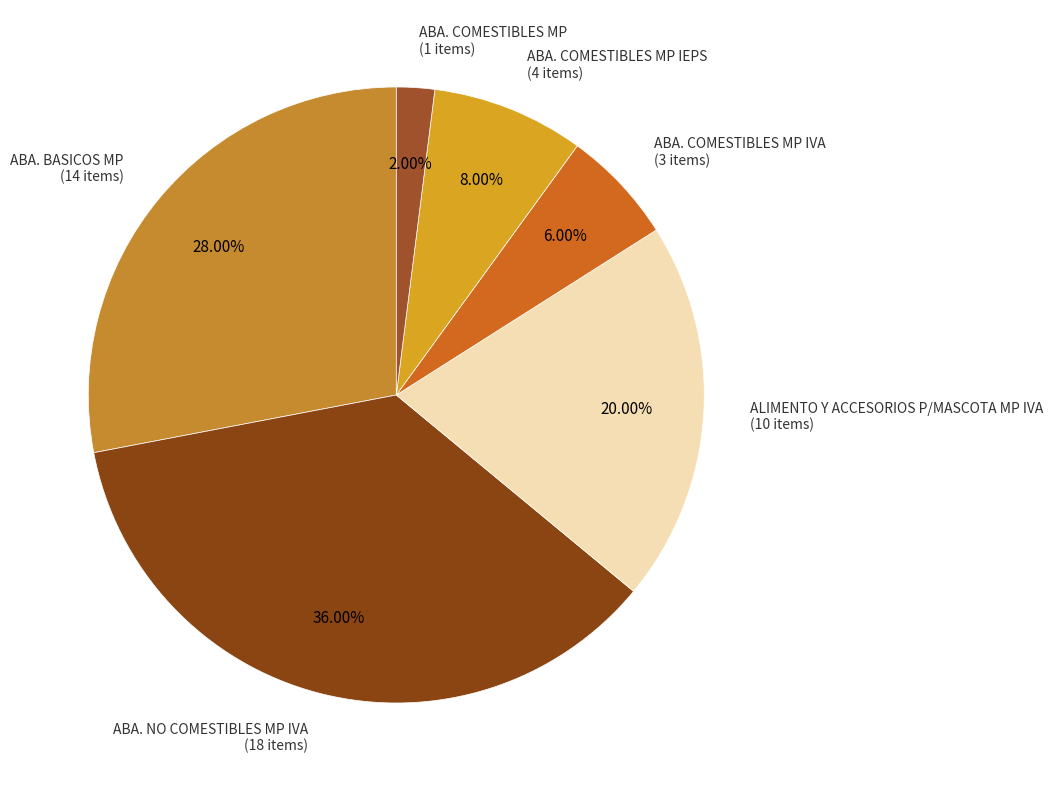

Is it true that ALIMENTO Y ACCESORIOS P/MASCOTA MP IVA is 27% of the pie?

False